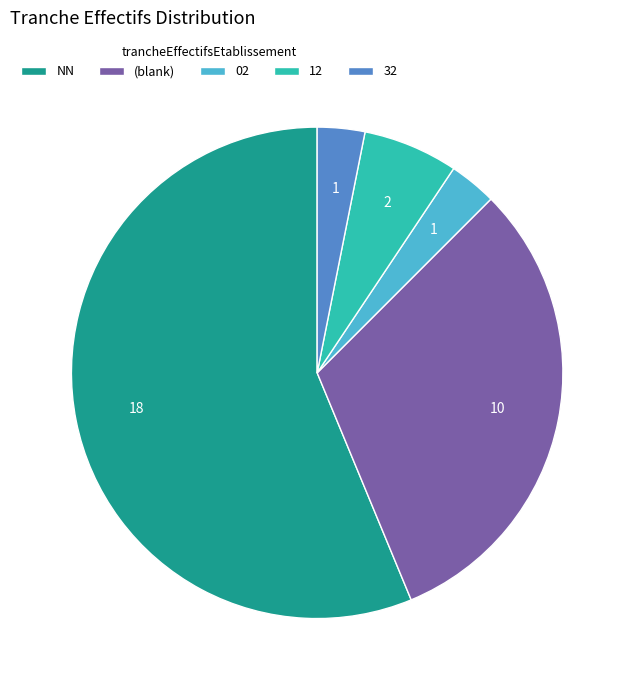

How many slices are in this pie chart?

5